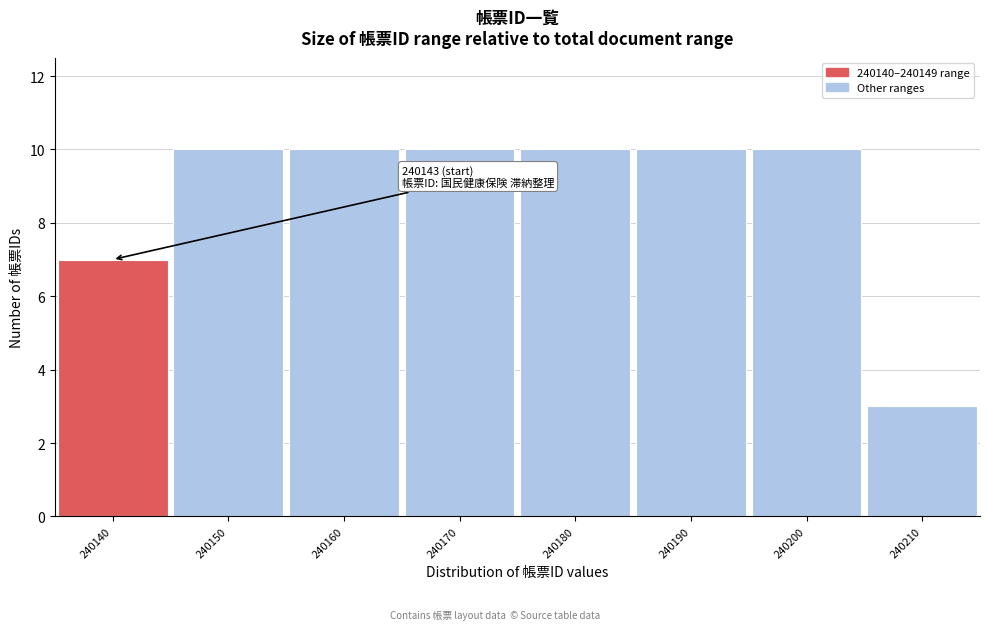

Reading right to left, list all the values displayed in this chart.

240210=3	240200=10	240190=10	240180=10	240170=10	240160=10	240150=10	240140=7